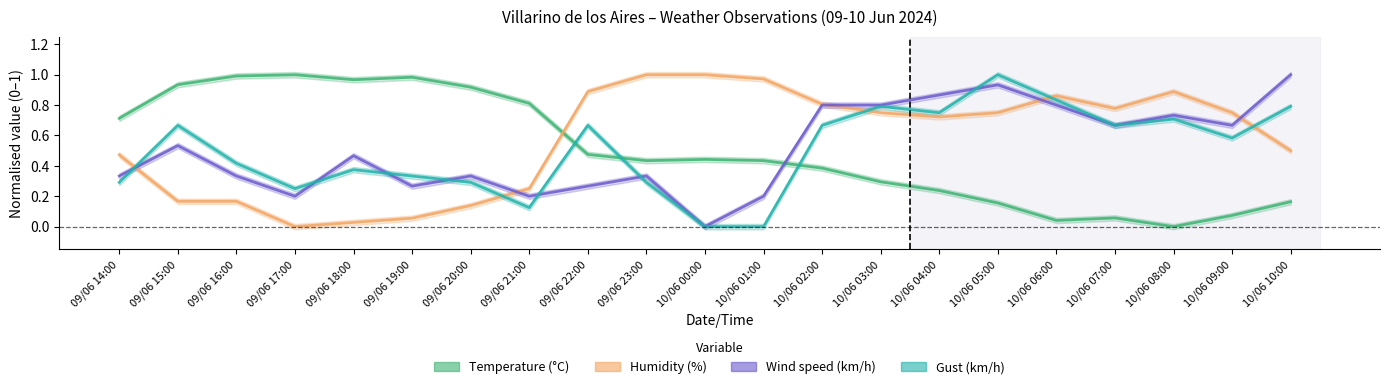

In Humidity (%), how many points are lower than both neighbors (excluding endpoints)?

3